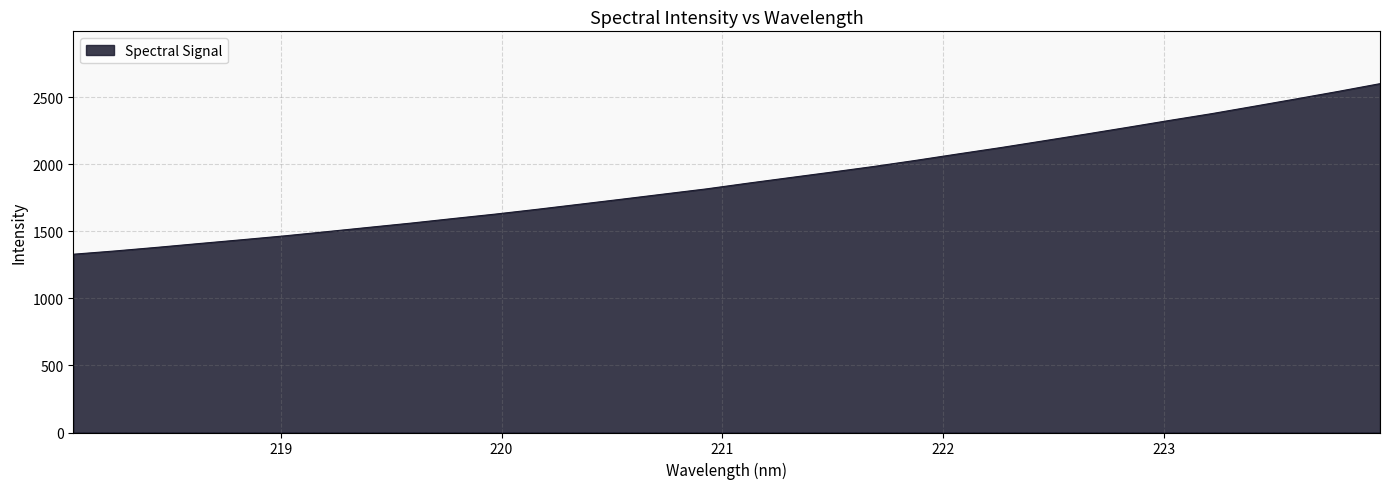

What is the smallest value displayed?

1328.6